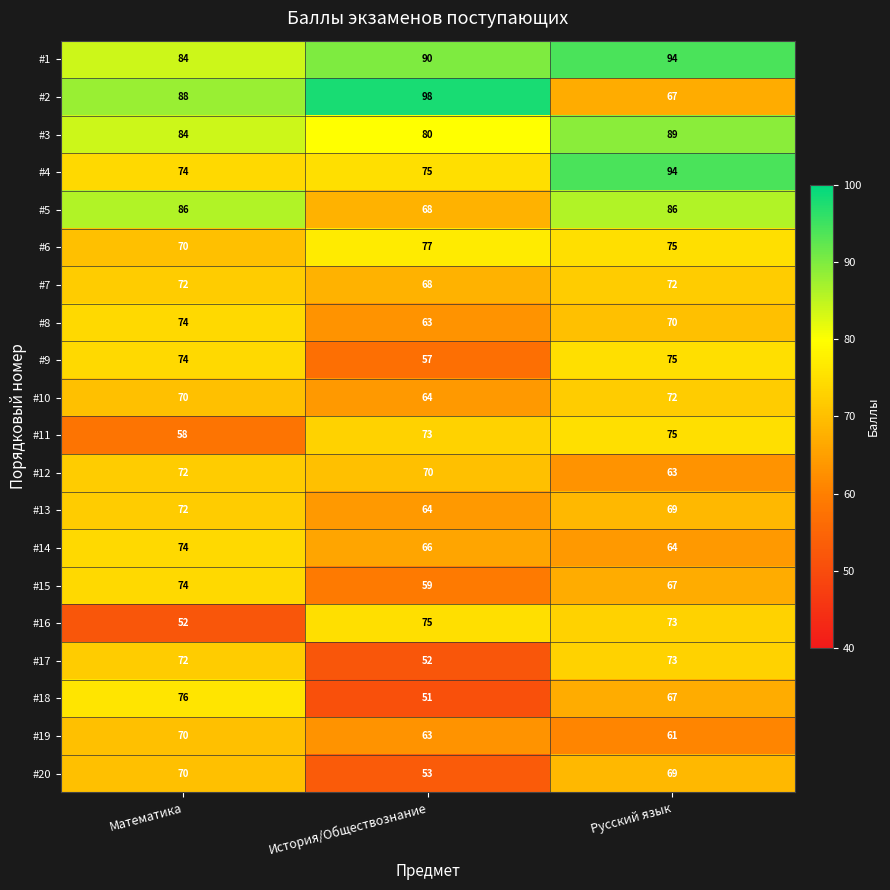

Which series has the largest range (max minus min)?

#2